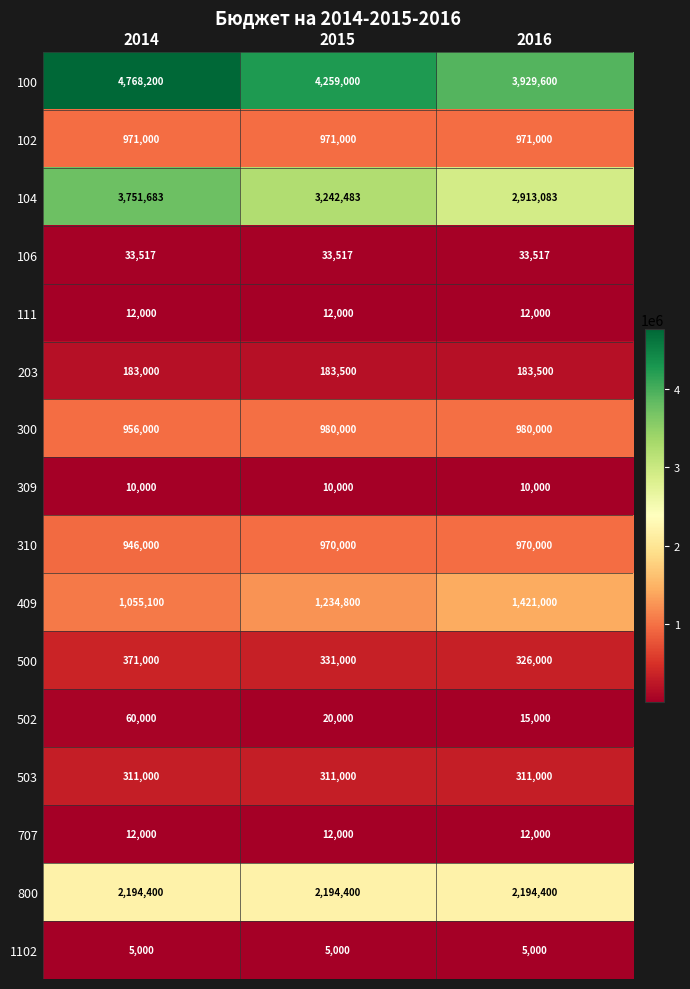

At which category is the sum across all series the highest?

2014